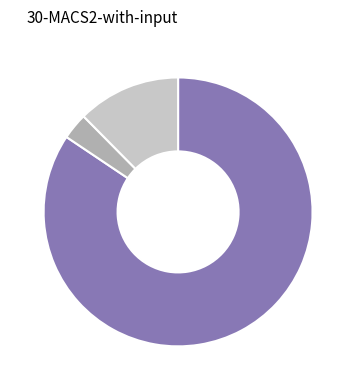

Is there a majority slice in this chart?

Yes